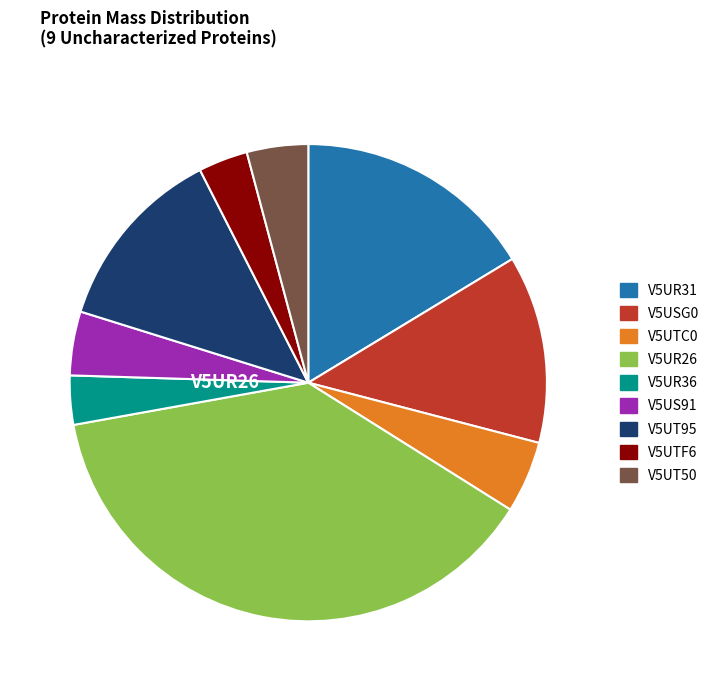

Which category has the biggest portion of the pie?

V5UR26